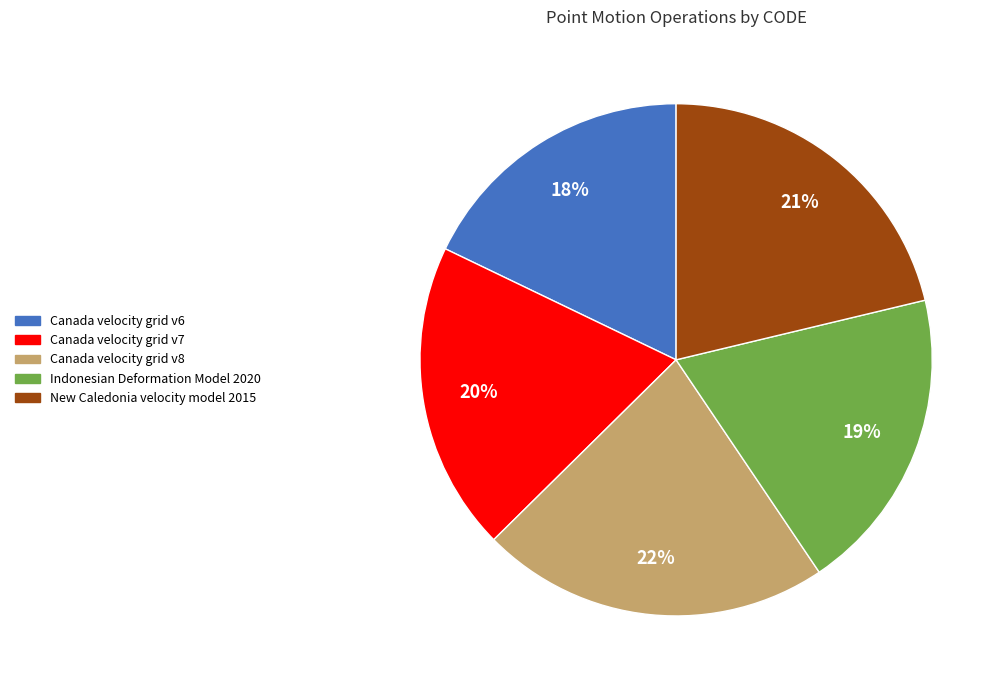

To the nearest percent, what is the difference between the largest and smallest slice percentages?

4%